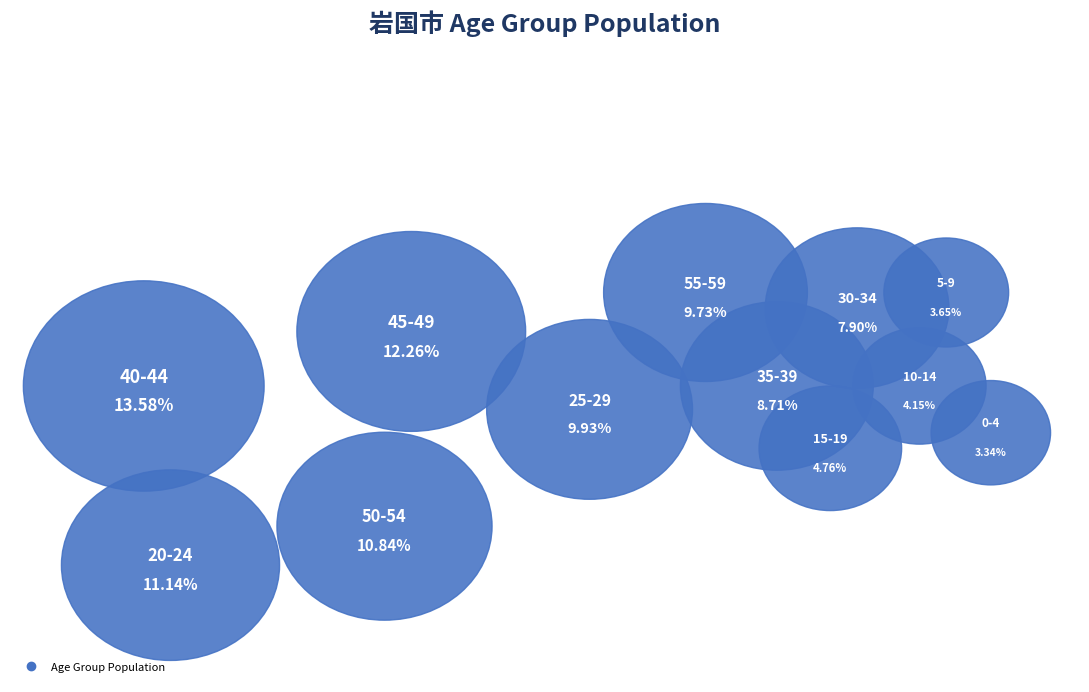

Which has a higher value, 55-59 or 0-4?

55-59